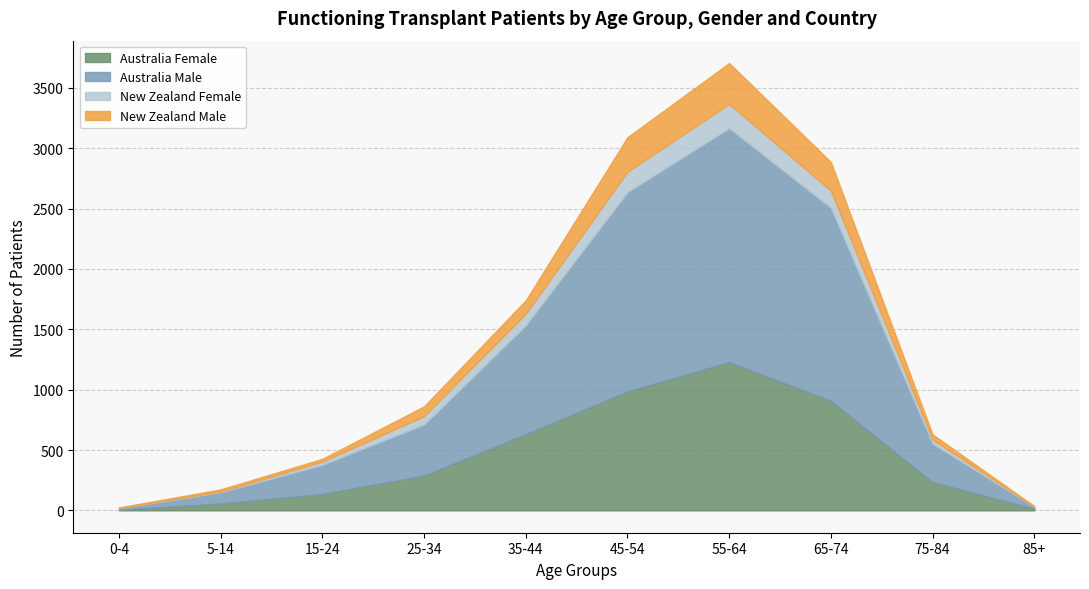

Is it true that Australia Female equals 2 at 0-4?

False